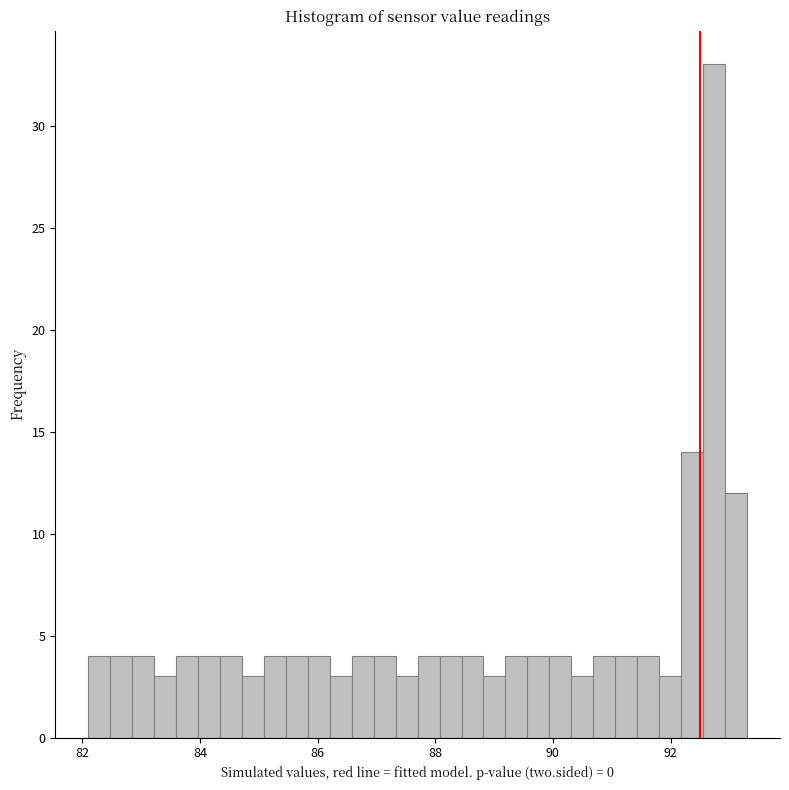

Read against the x-axis, roughly where is the centre of the tallest bar?

92.8